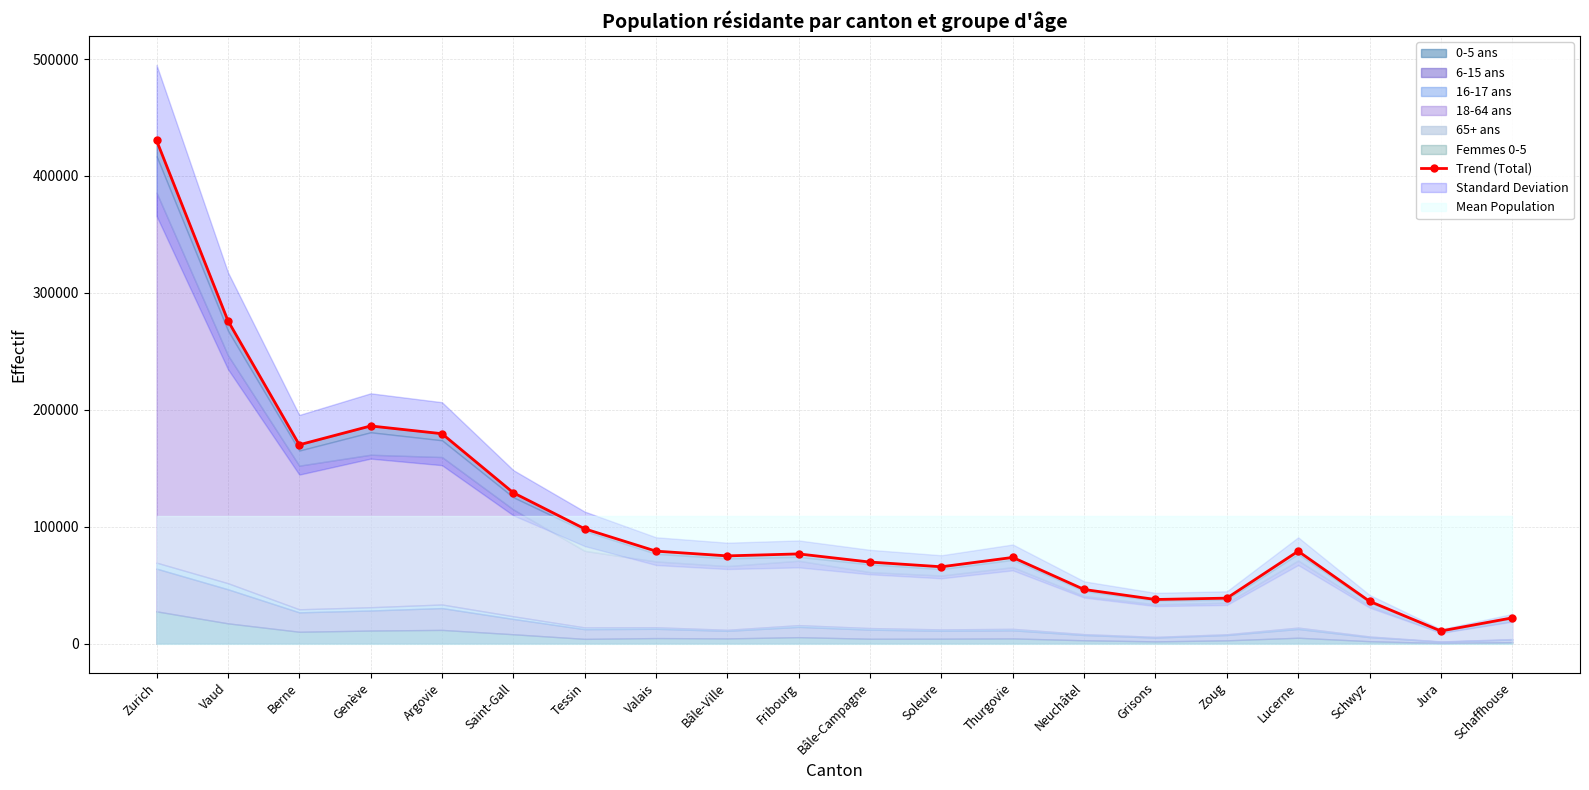

What is the value of the 15th point from the left?

37778